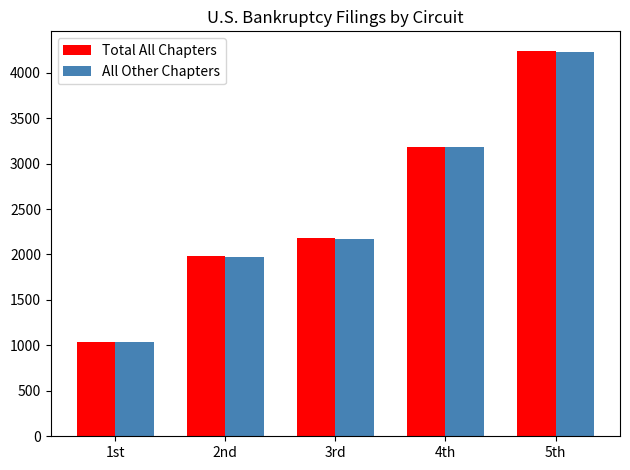

What are all the series names shown in the legend?

Total All Chapters, All Other Chapters